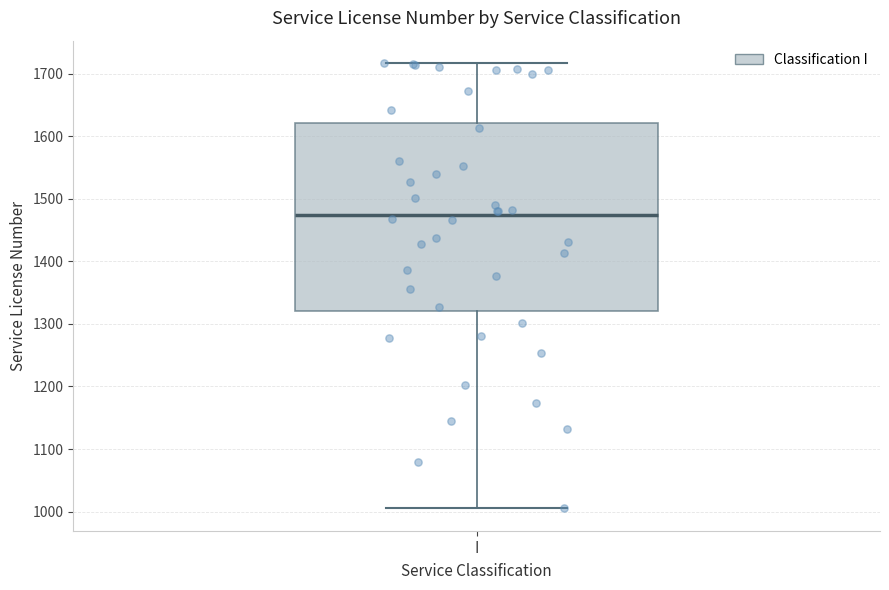

Transcribe this box plot: give where the median line is, the range the box spans, and where the two whiskers end, as read against the y-axis. The values are not printed on the chart, so give them approximately, as read against the axis.

median 1470, box 1320 to 1620, whiskers 1010 to 1720